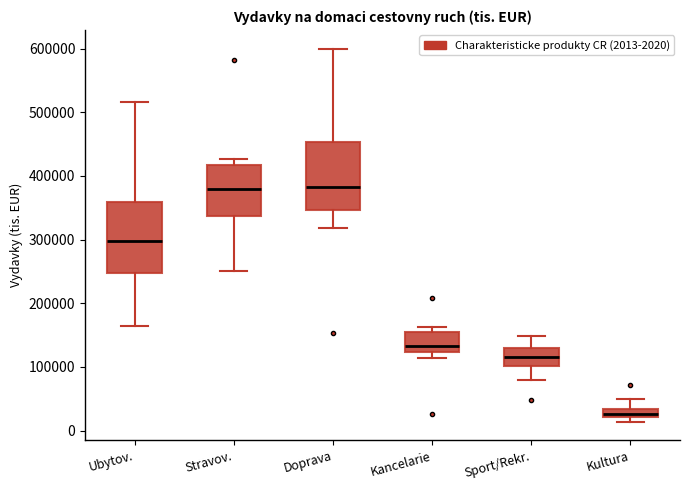

Where does the median line of the box for Doprava sit on the y-axis? The values are not printed on the chart, so give them approximately, as read against the axis.

380000